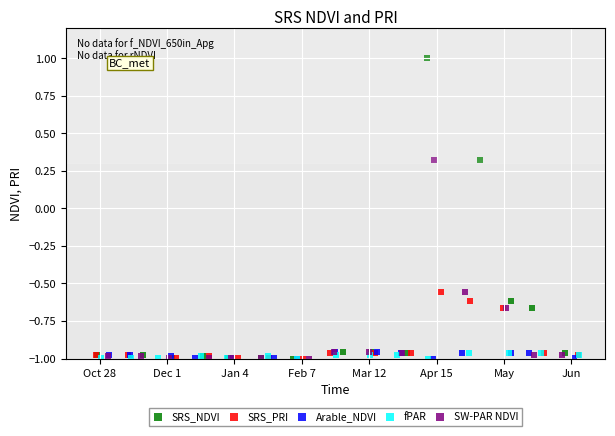

What are all the series names shown in the legend?

SRS_NDVI, SRS_PRI, Arable_NDVI, fPAR, SW-PAR NDVI